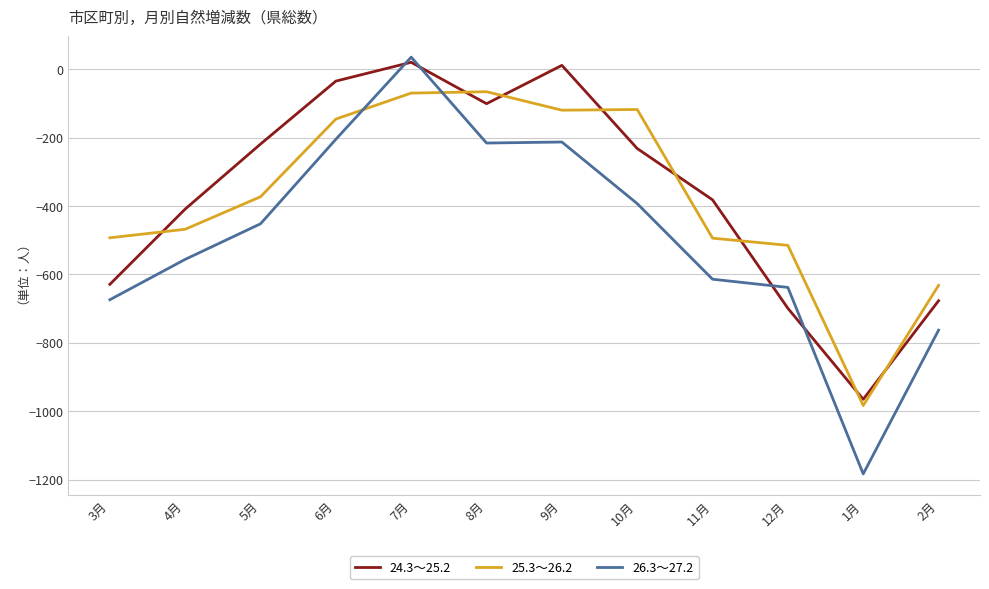

What is the difference between the 24.3～25.2 values at 2月 and 6月?

642